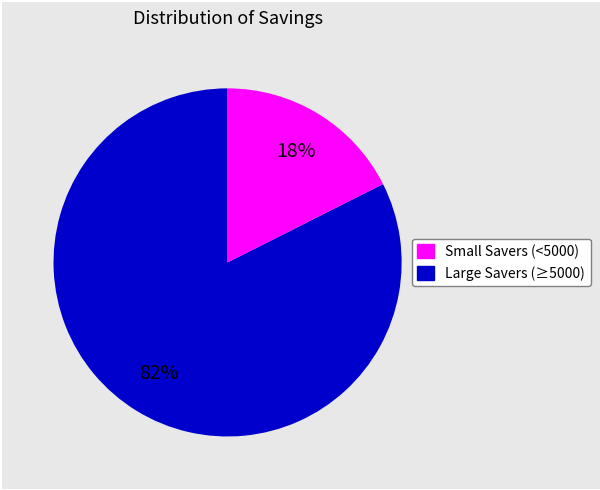

Does any single category account for the majority?

Yes